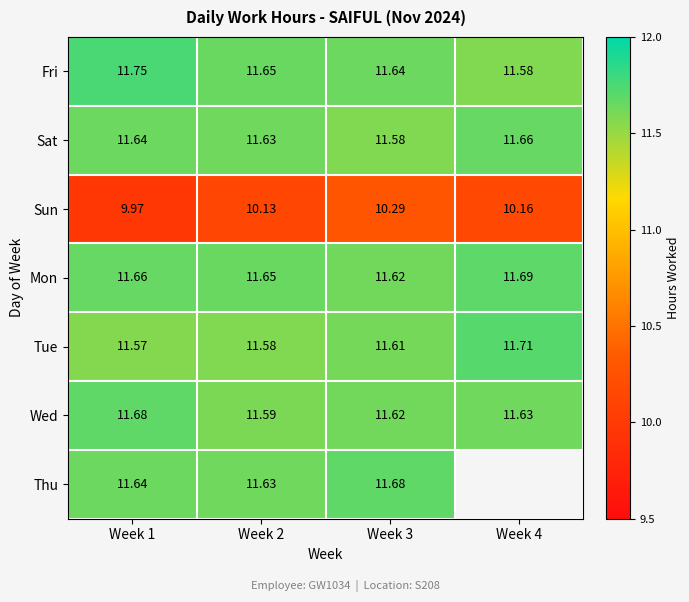

True or false: Wed has a value of 4.5 at Week 1.

False